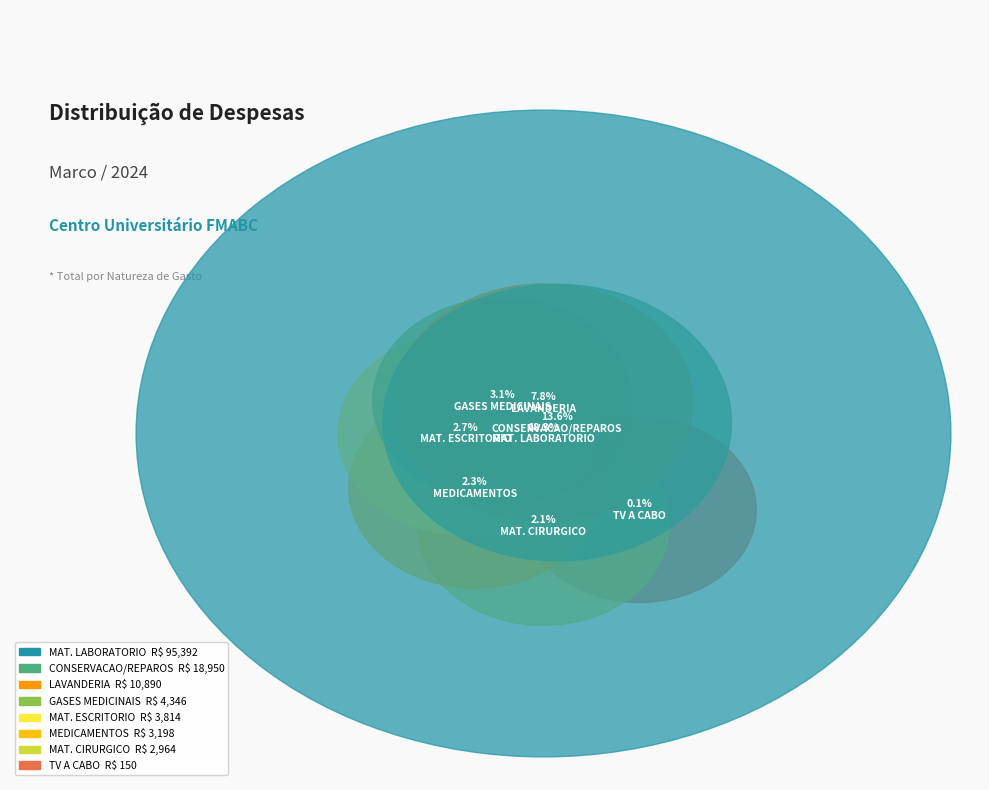

Is MATERIAL DE LABORATORIO the majority of the pie?

Yes